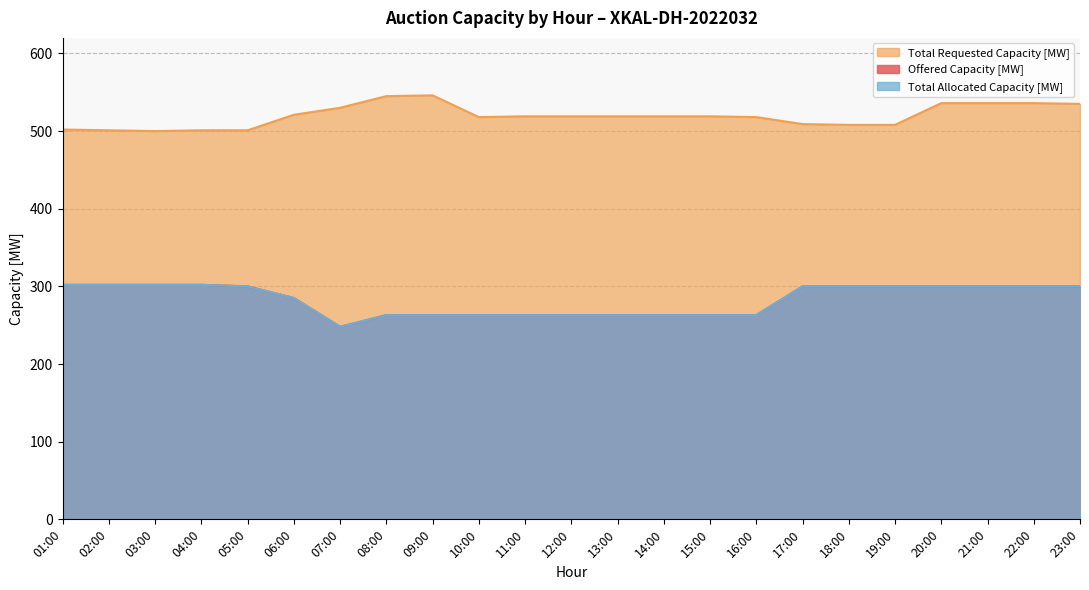

What is the sum of the Total Allocated Capacity [MW] values at 05:00 and 21:00?

600